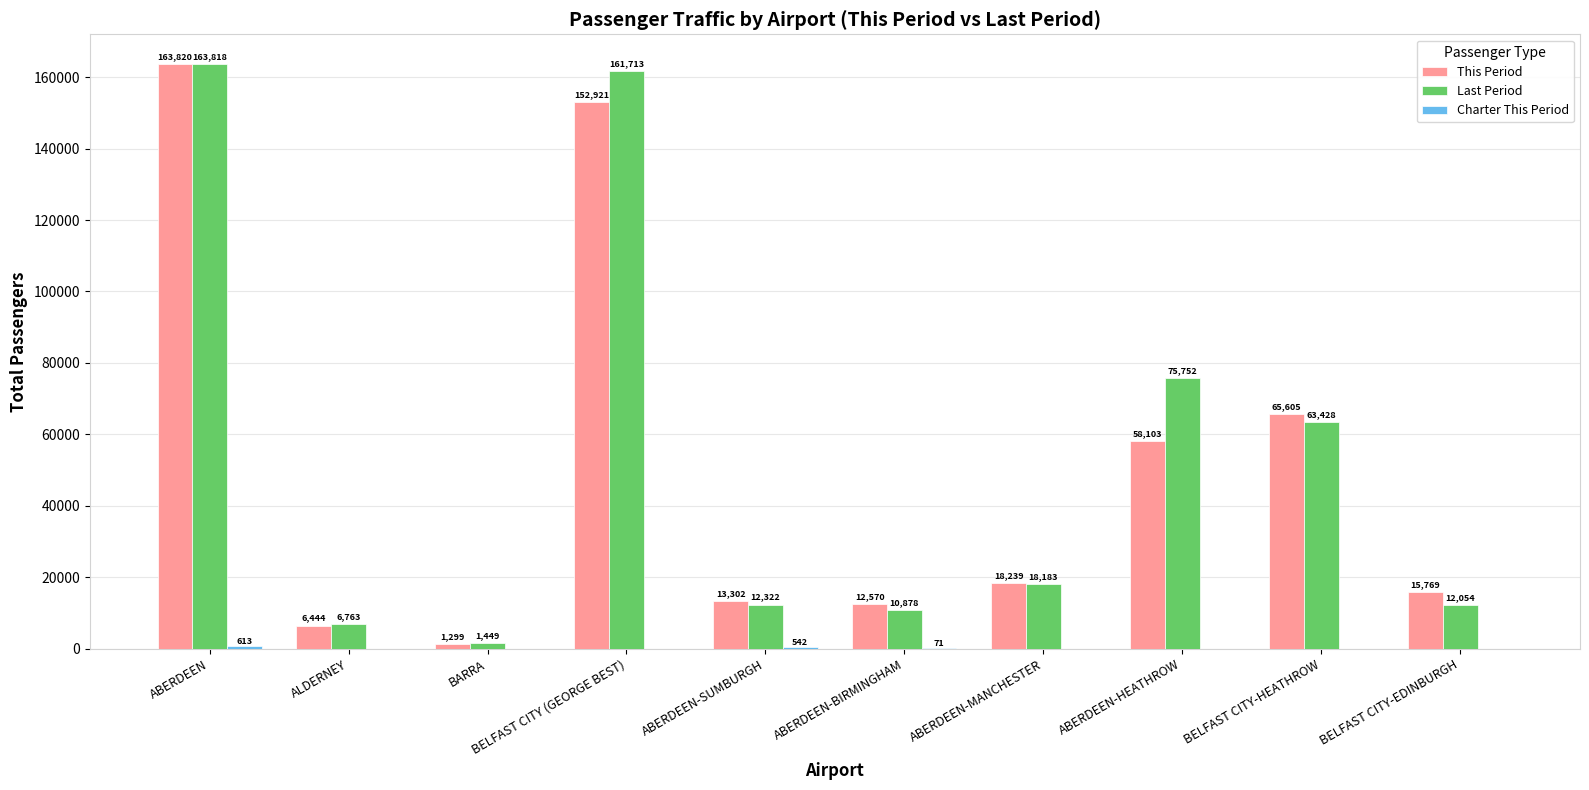

Which series has the largest total across all categories?

Last Period